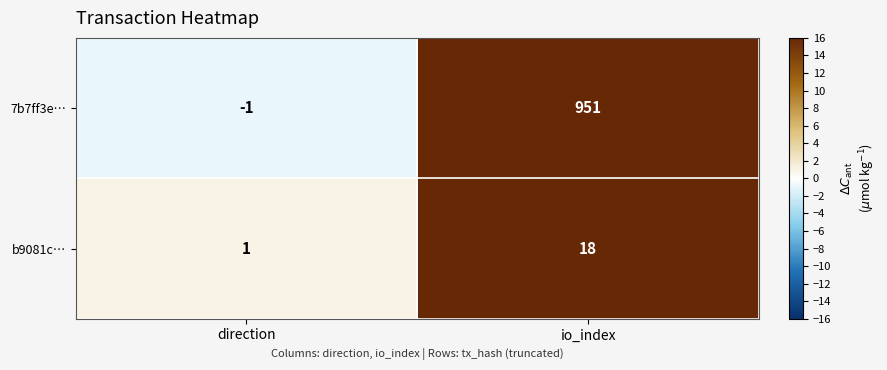

Which label corresponds to the largest value in the chart?

io_index